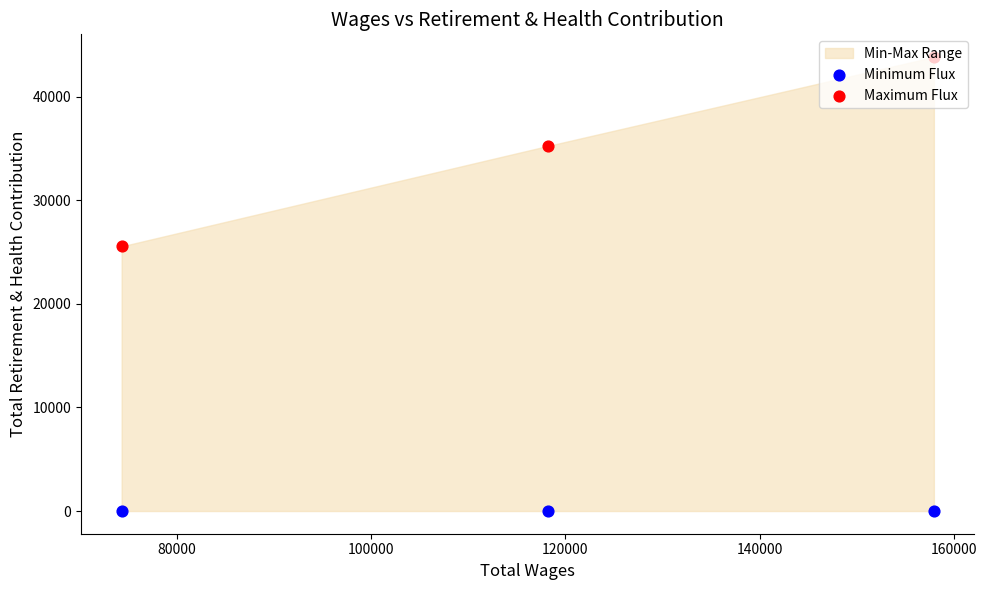

Which series reaches the minimum Y coordinate?

Minimum Flux